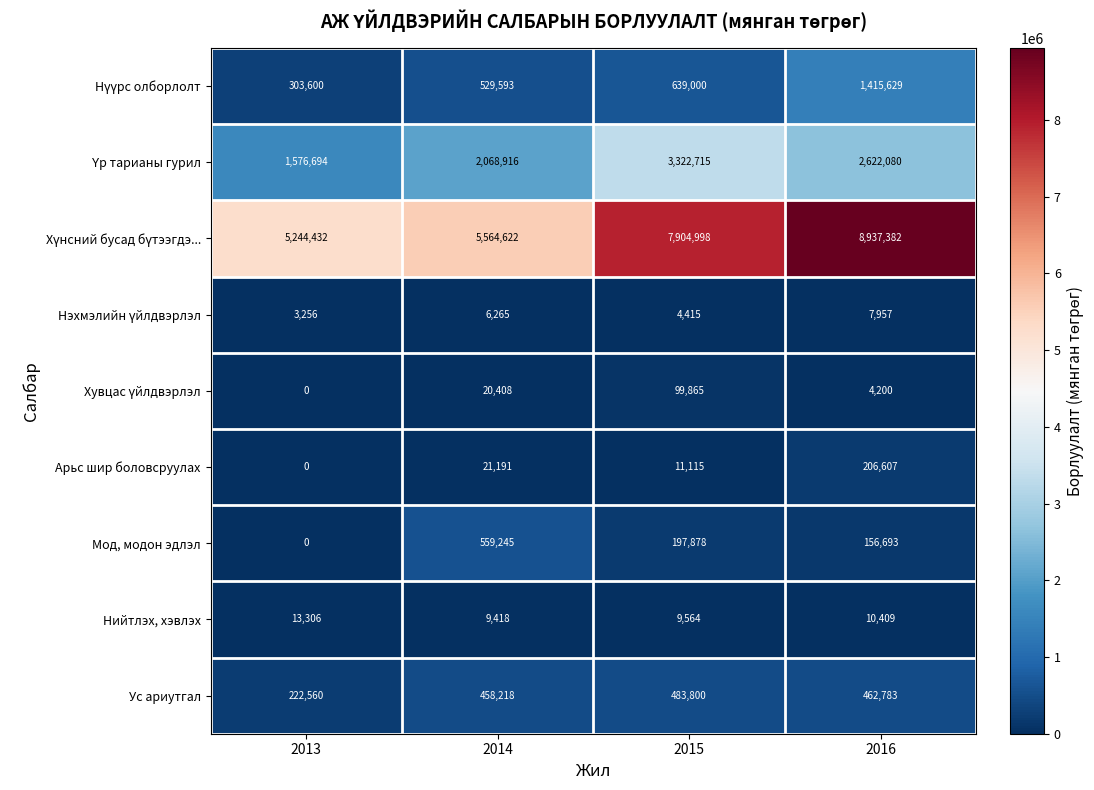

What is the difference between the Мод, модон эдлэл values at 2016 and 2013?

156693